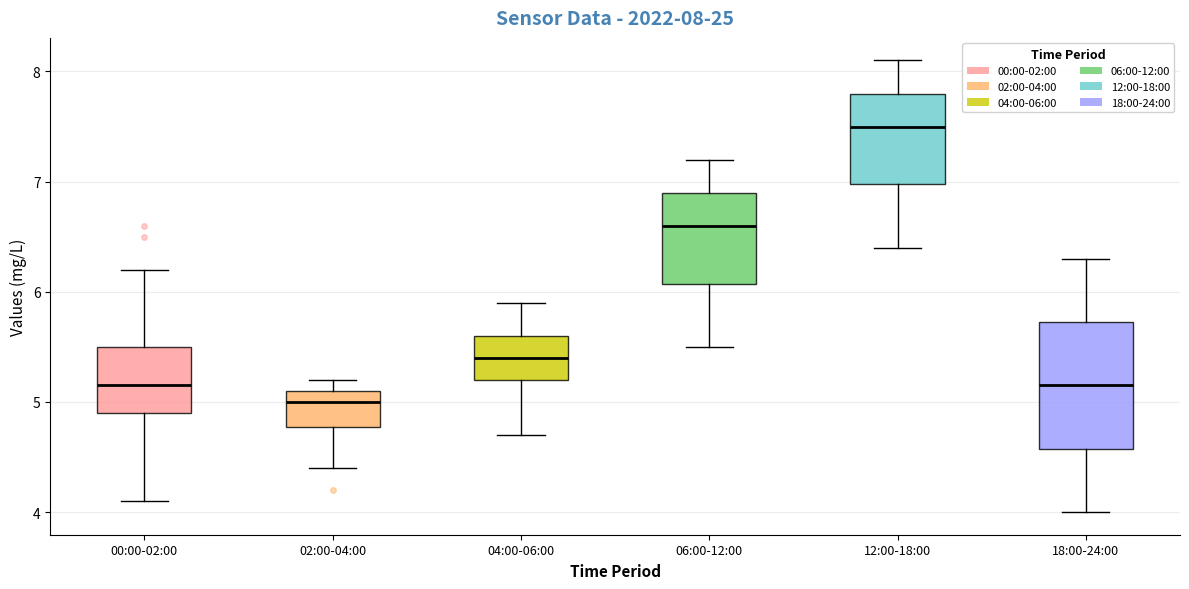

Which box has the lowest median line?

02:00-04:00